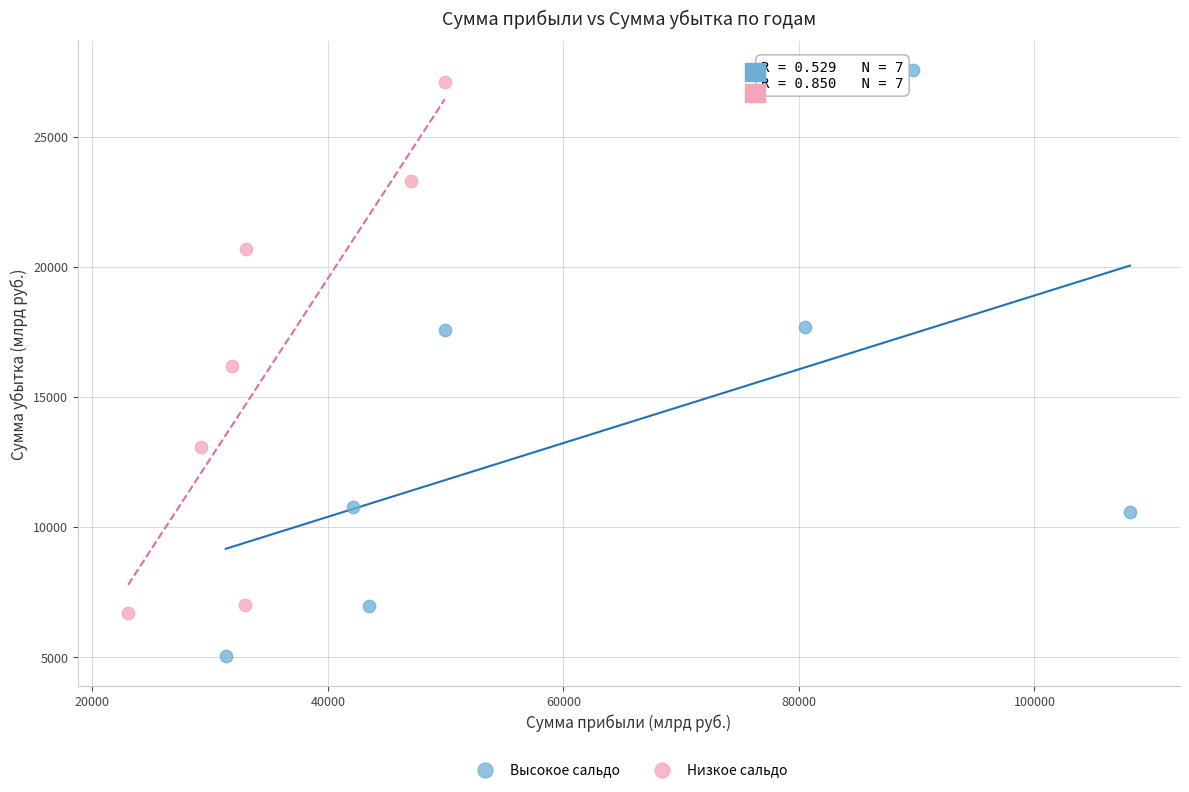

Which series reaches the maximum Y coordinate?

Высокое сальдо